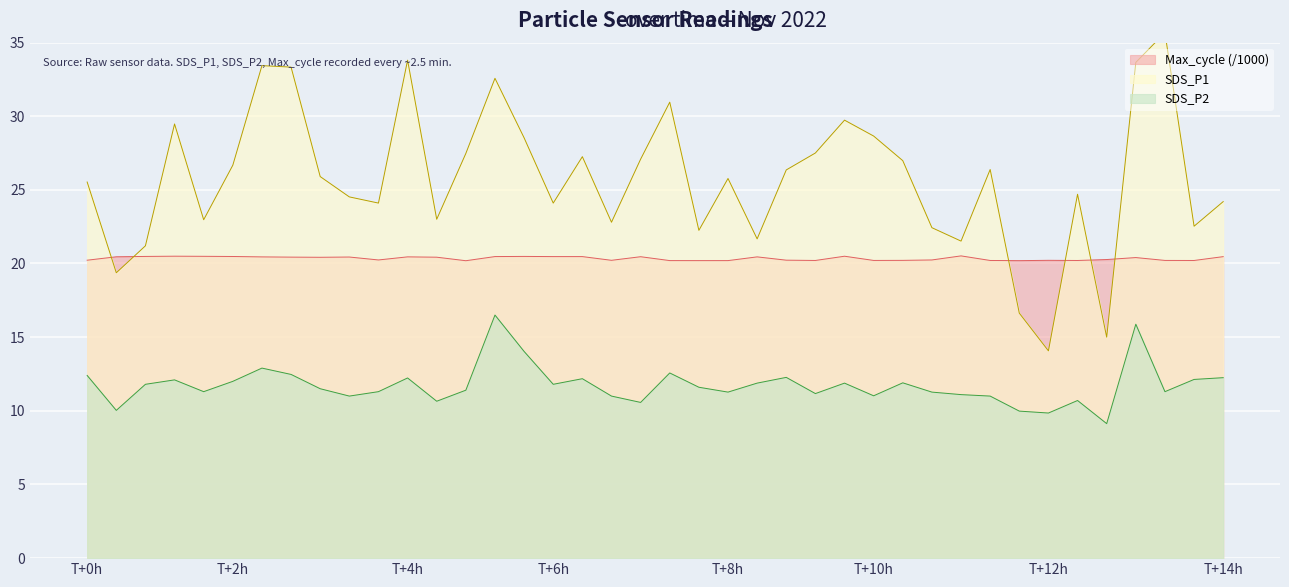

What is the value of the Max_cycle point at the 13th from the left?

20.4